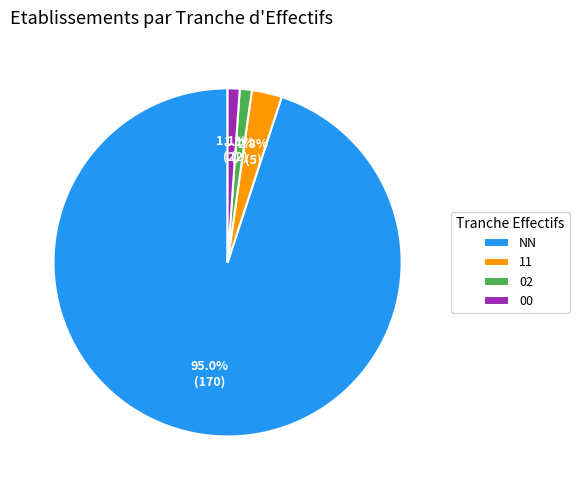

To the nearest percent, what portion does 00 represent?

1%